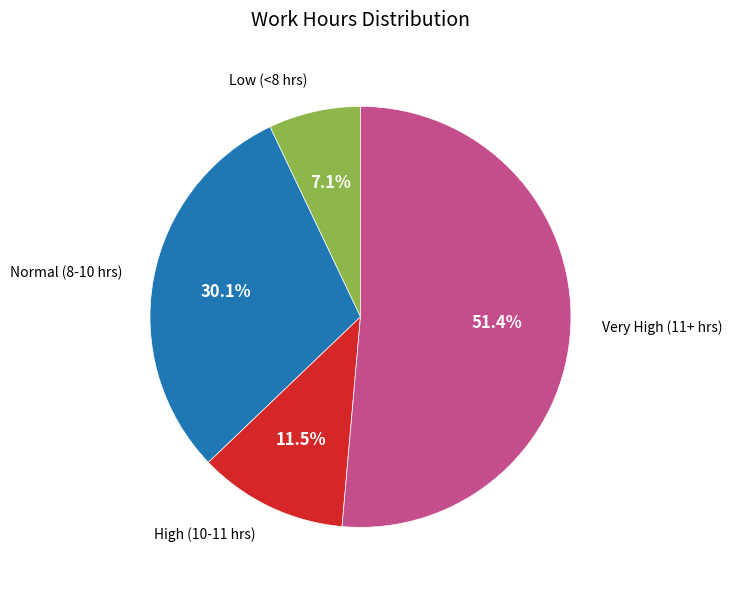

How many slices are in this pie chart?

4